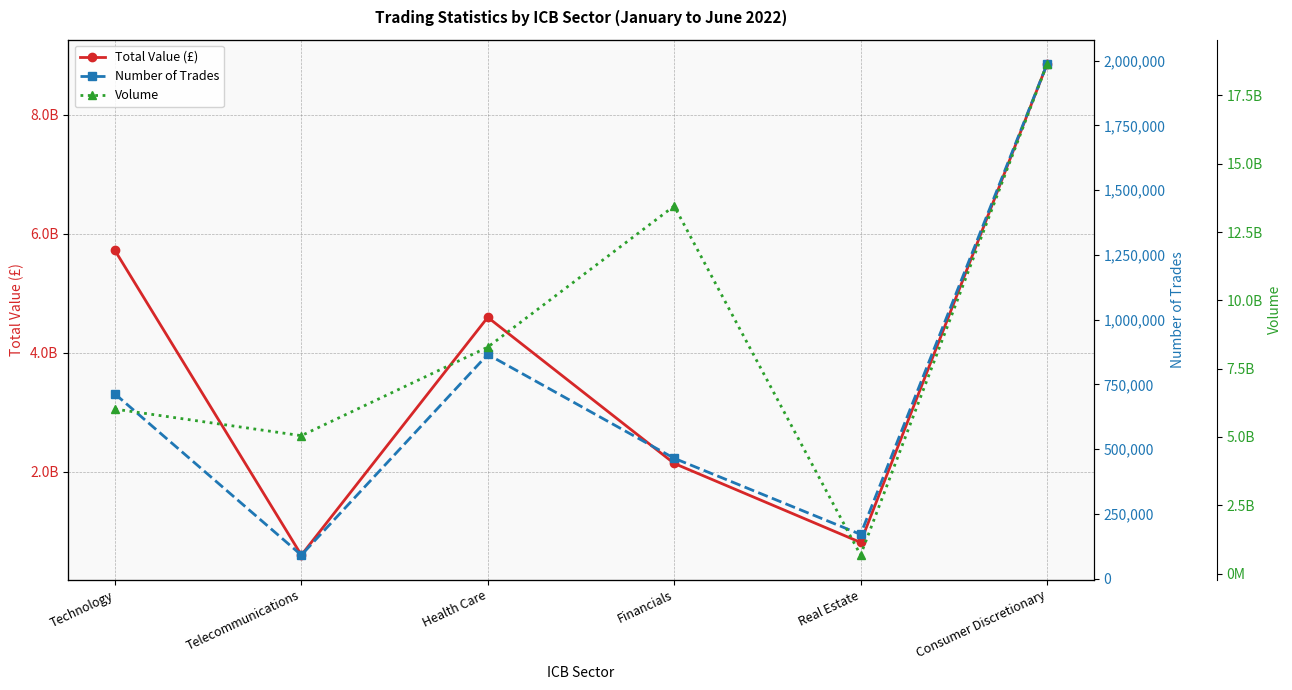

How many lines are shown in the chart?

3